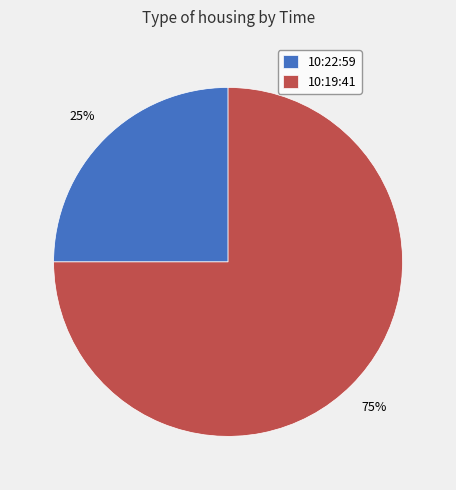

Which category has the smallest portion of the pie?

10:22:59